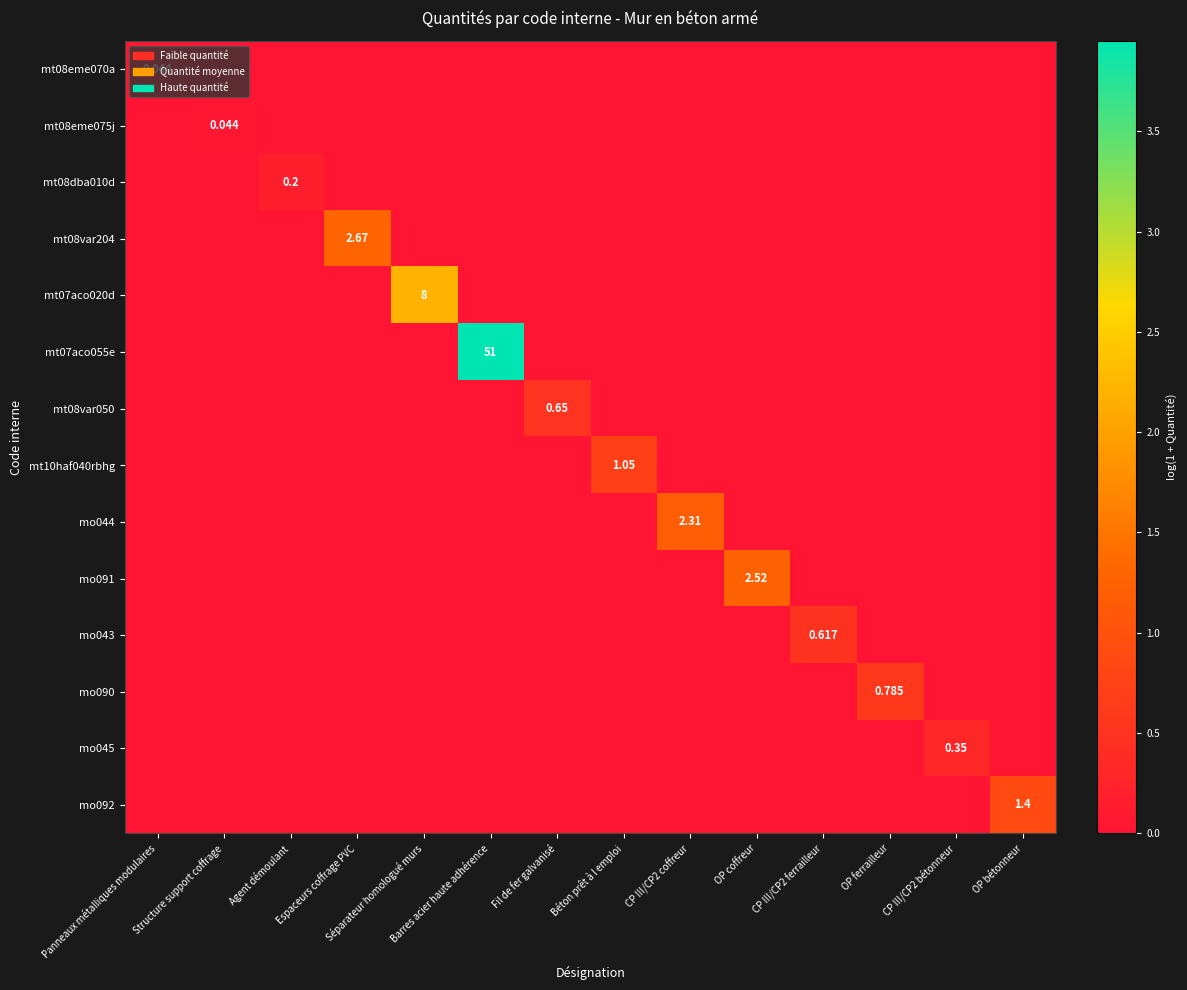

How many data points in mo091 are above 0?

1